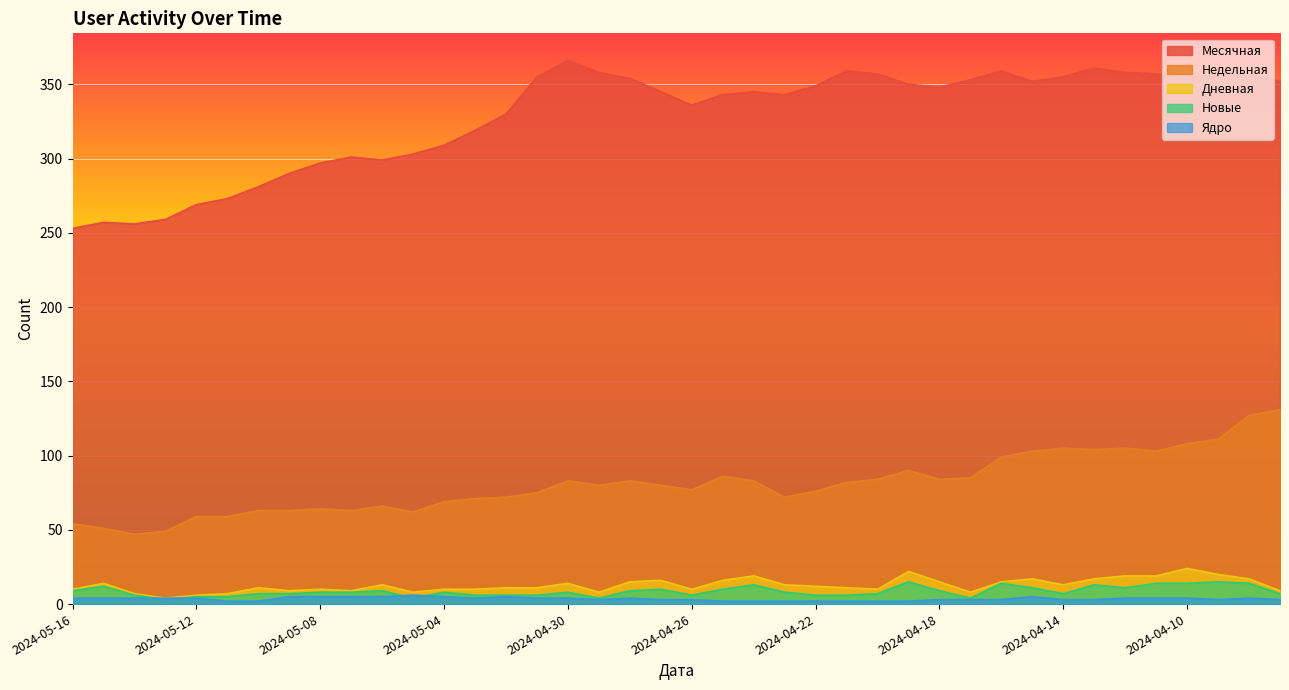

The Дневная series shows 13 at 2024-05-06. True or false?

True